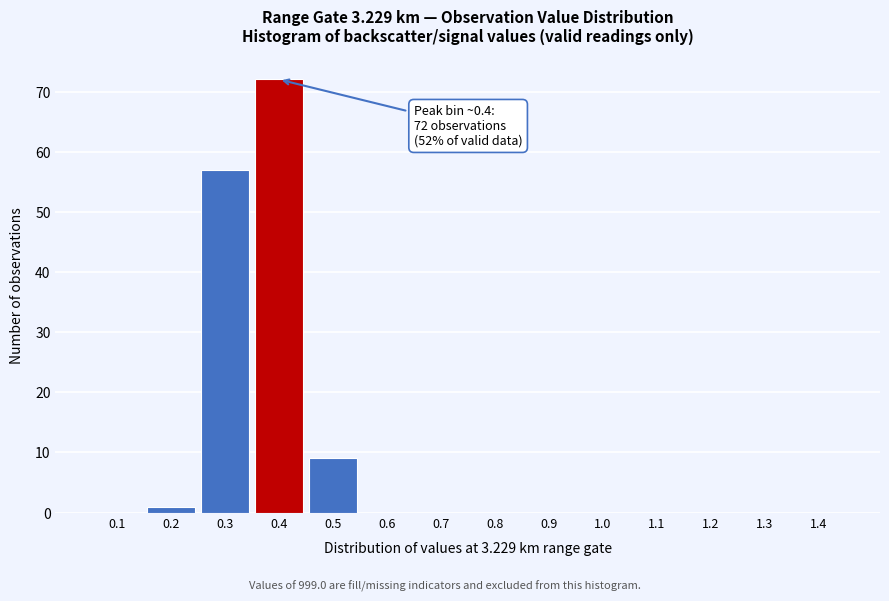

Which range on the x-axis has the tallest bar?

0.35 to 0.45